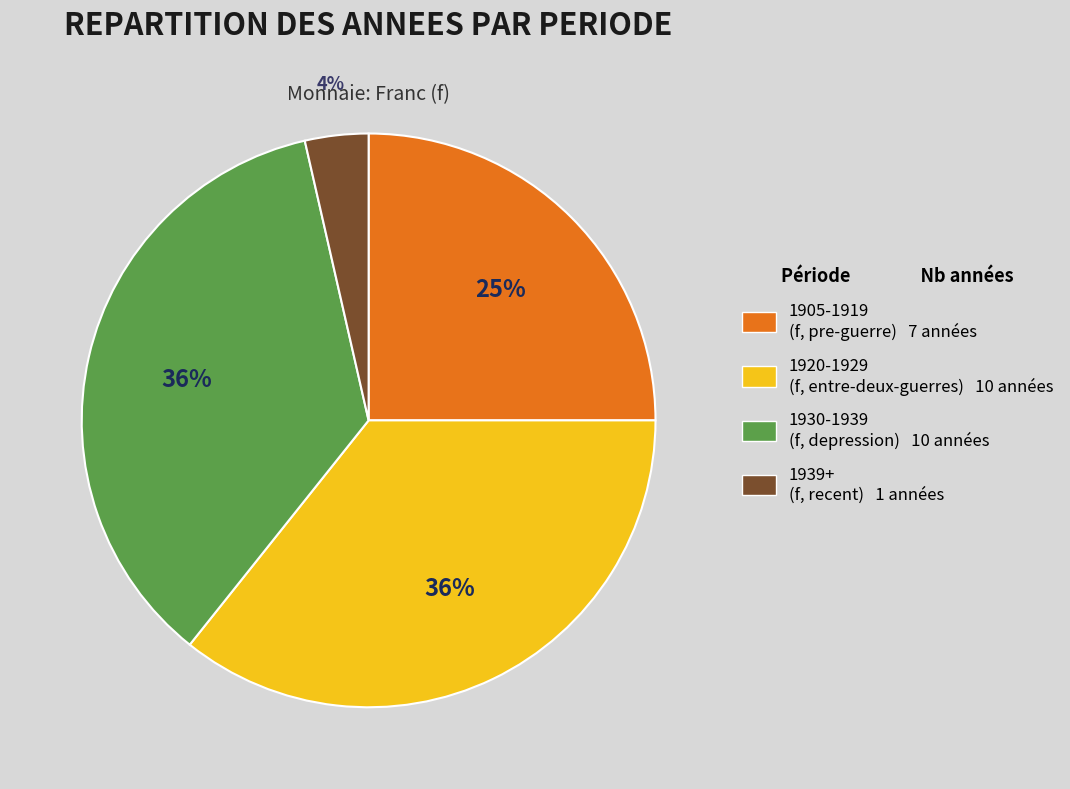

To the nearest percent, what is the difference between the largest and smallest slice percentages?

32%